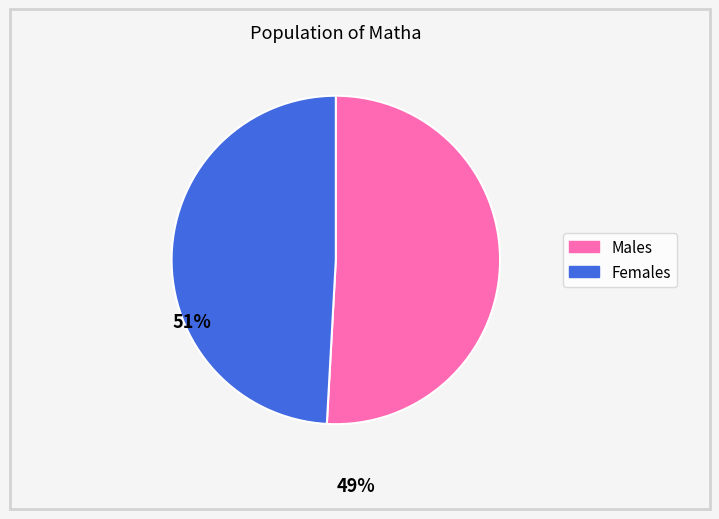

Is there any slice that represents more than half of the pie?

Yes